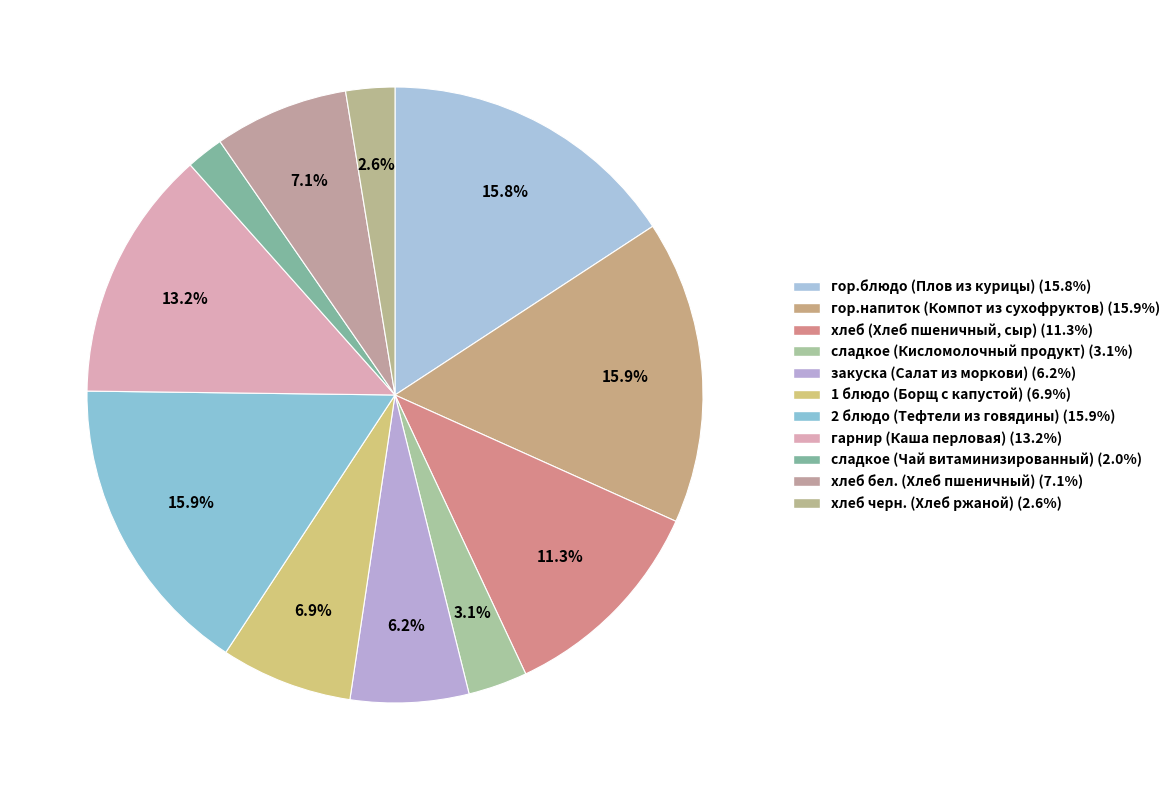

What percentage is the хлеб бел. (Хлеб пшеничный) slice, to the nearest percent?

7%